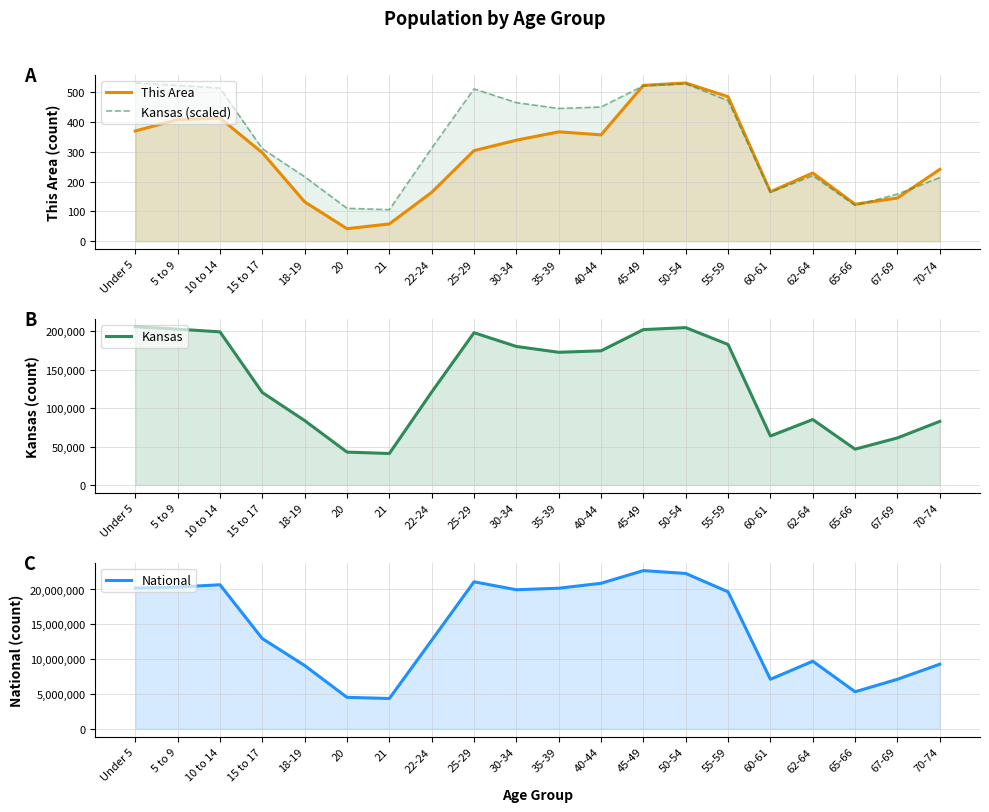

What is the average value of the Kansas series?

133369.5